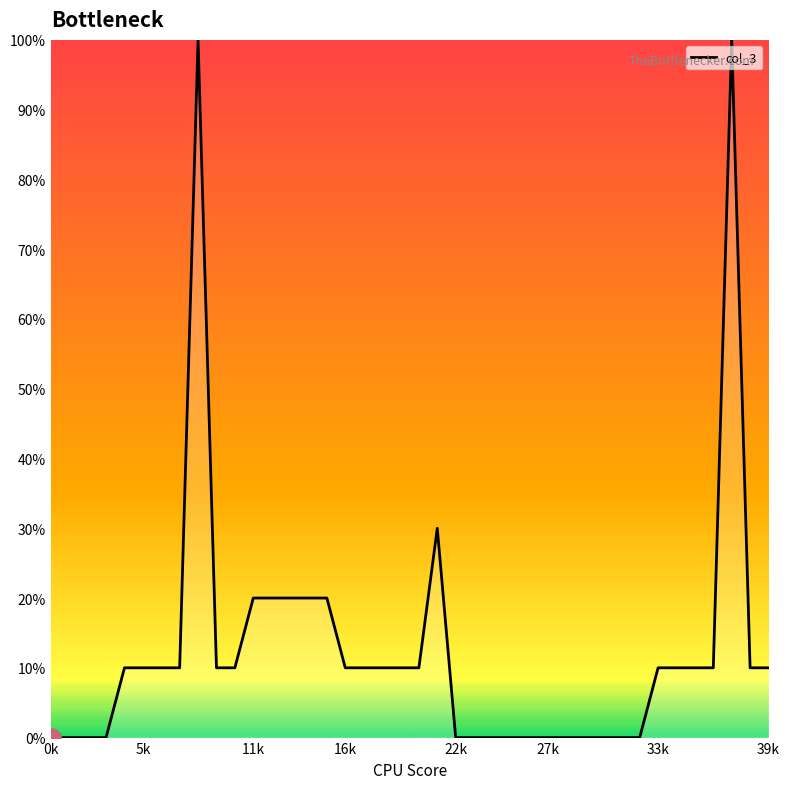

Is this an area chart (filled region under the line)?

No